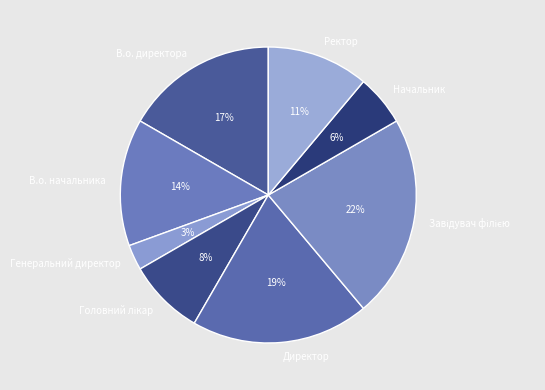

To the nearest percent, what is the difference between the largest and smallest slice percentages?

19%